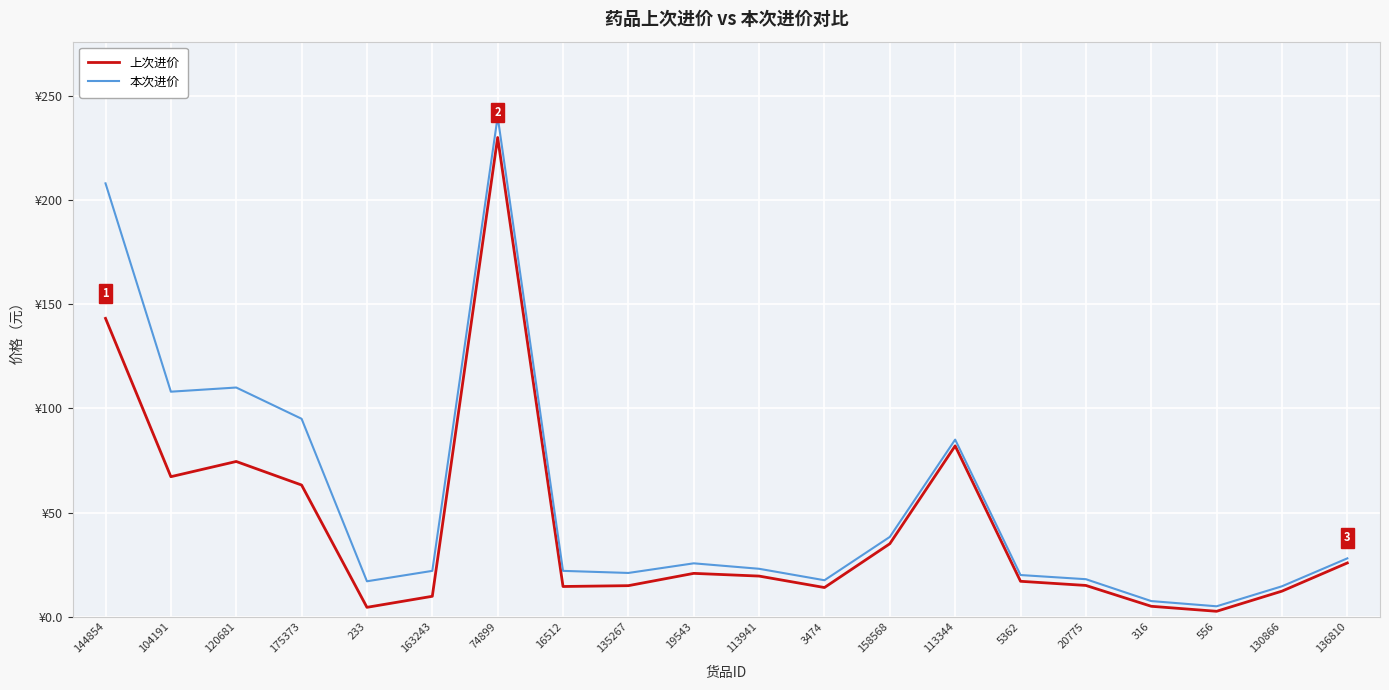

True or false: 本次进价 has more than 1 points higher than both neighbors.

True